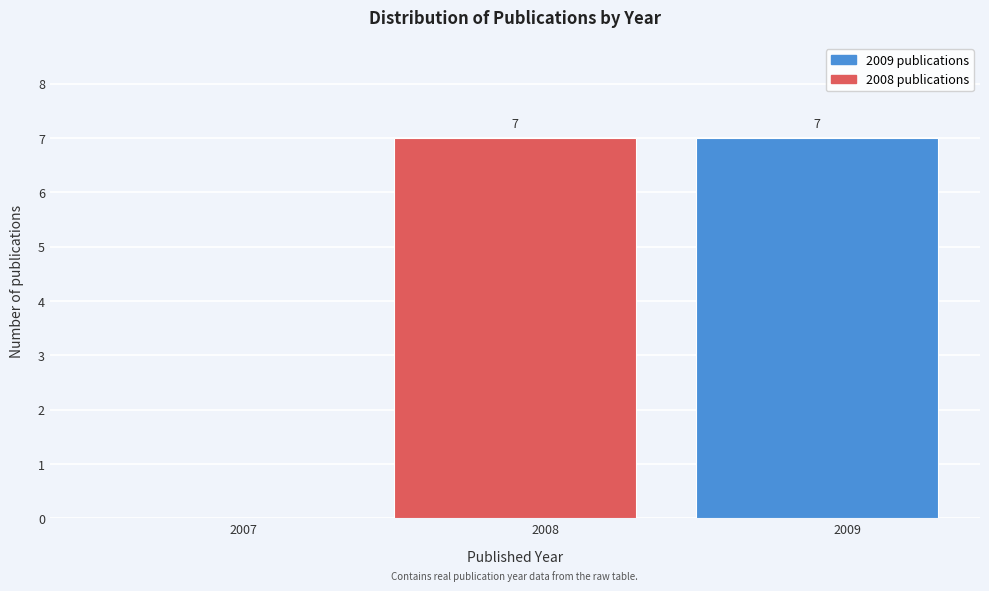

Reading left to right, transcribe all the data shown in this chart.

2007=0	2008=7	2009=7